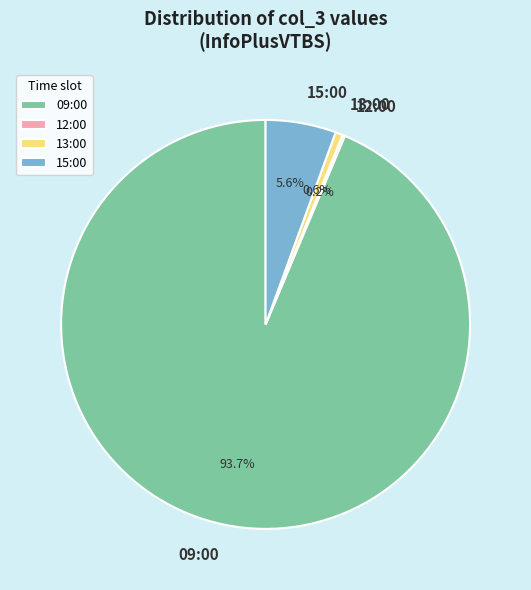

The 09:00 slice represents 99% of the pie. True or false?

False